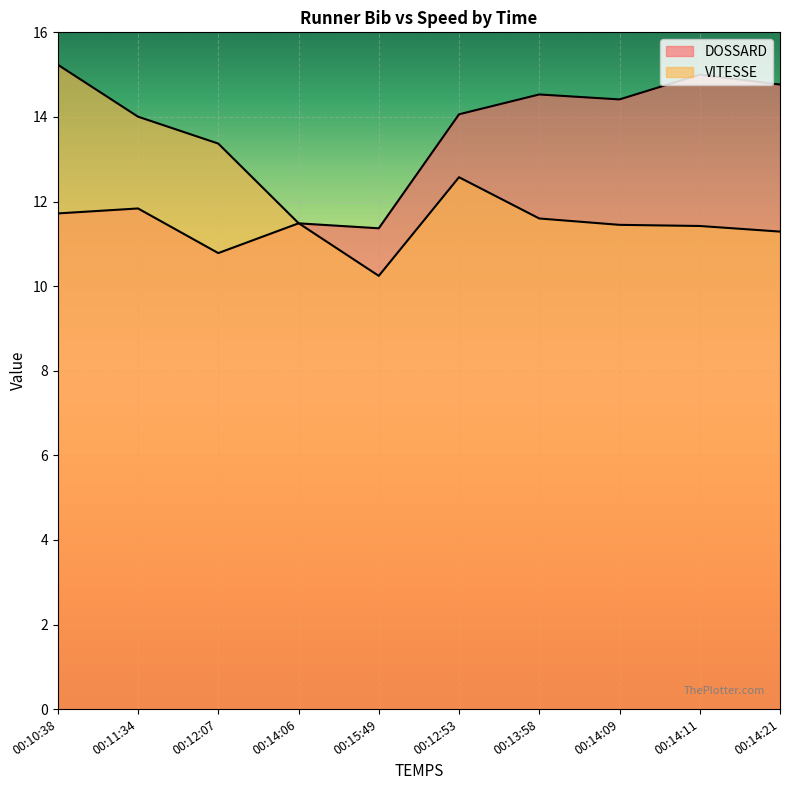

After their last crossing, which series has the higher values: VITESSE or DOSSARD?

DOSSARD